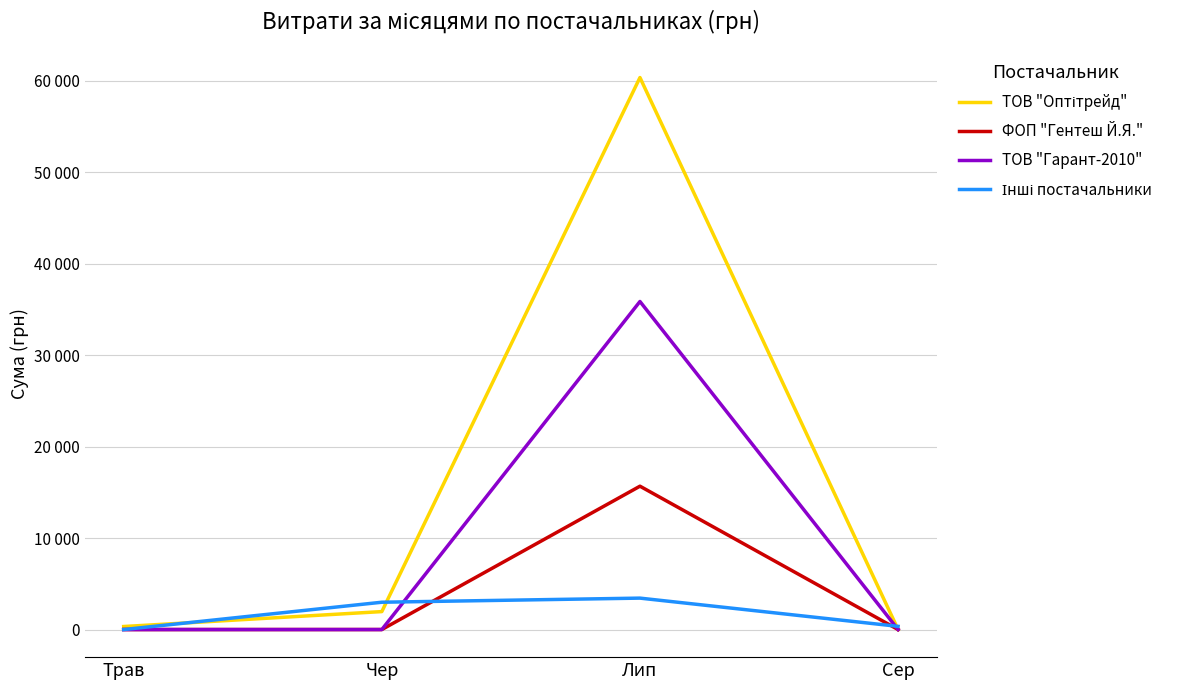

Between Чер and Лип, which is larger?

Лип